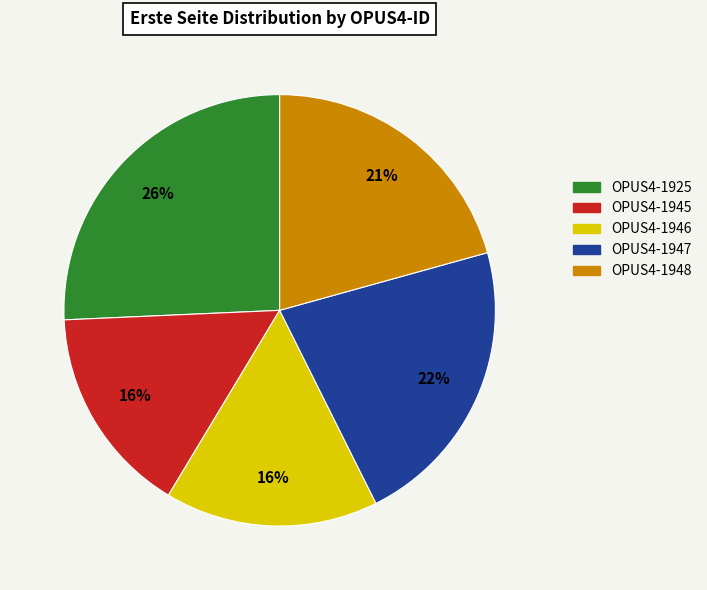

The OPUS4-1945 slice represents 16% of the pie. True or false?

True